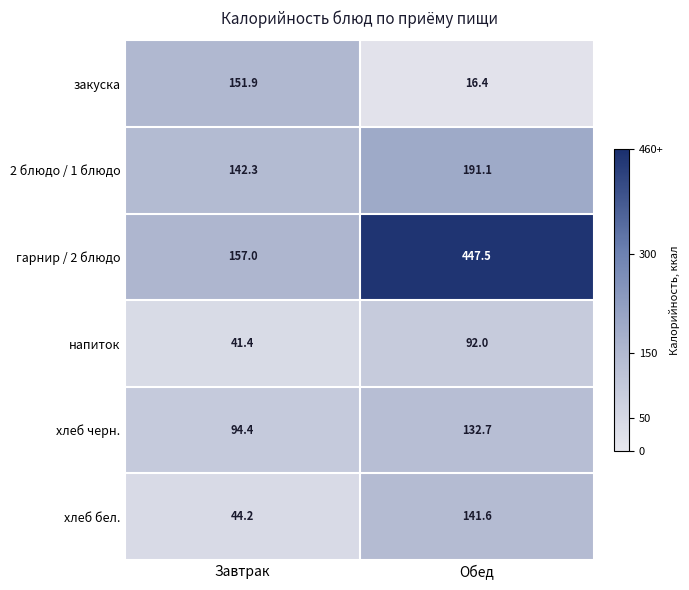

Which label corresponds to the largest value in the chart?

Обед